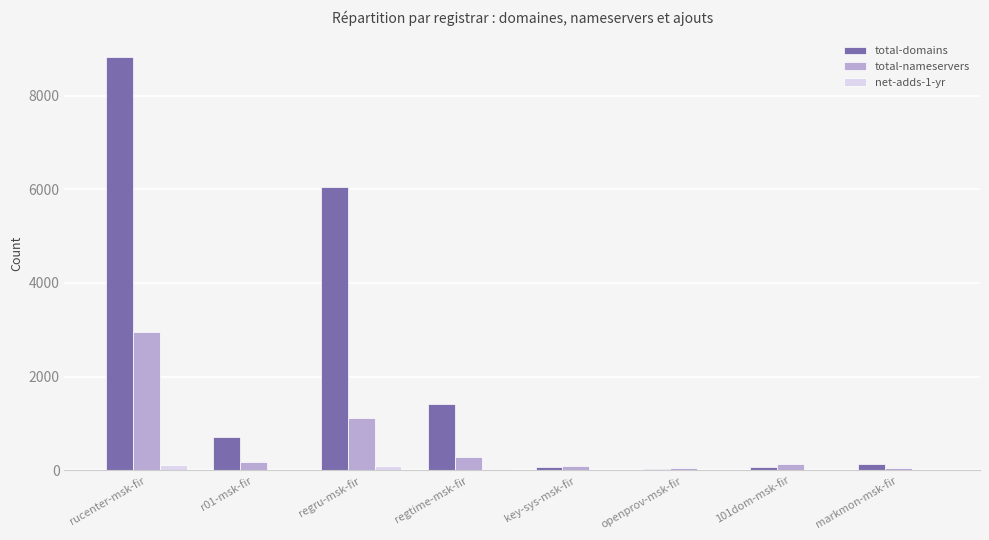

Which category has the highest value across all series?

rucenter-msk-fir